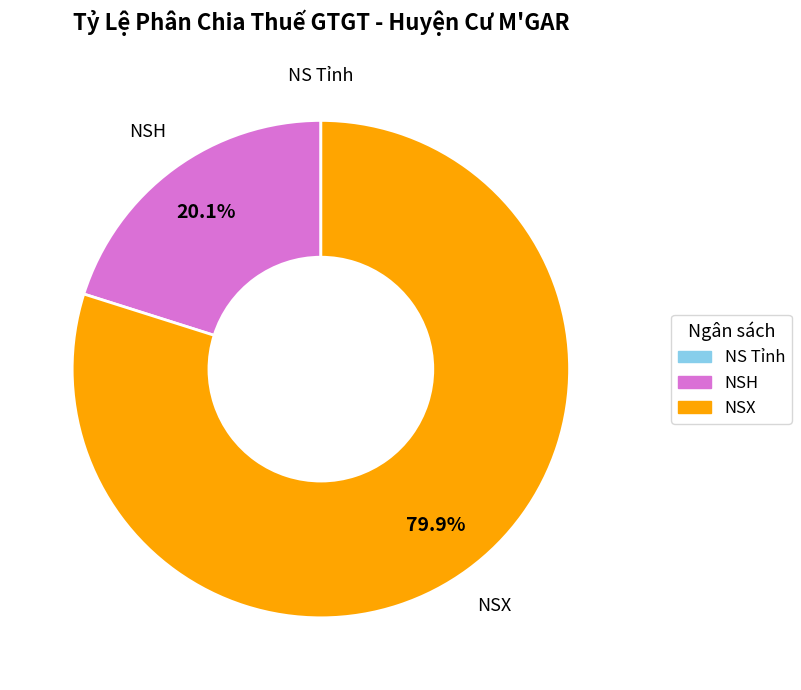

Which category has the biggest portion of the pie?

NSX